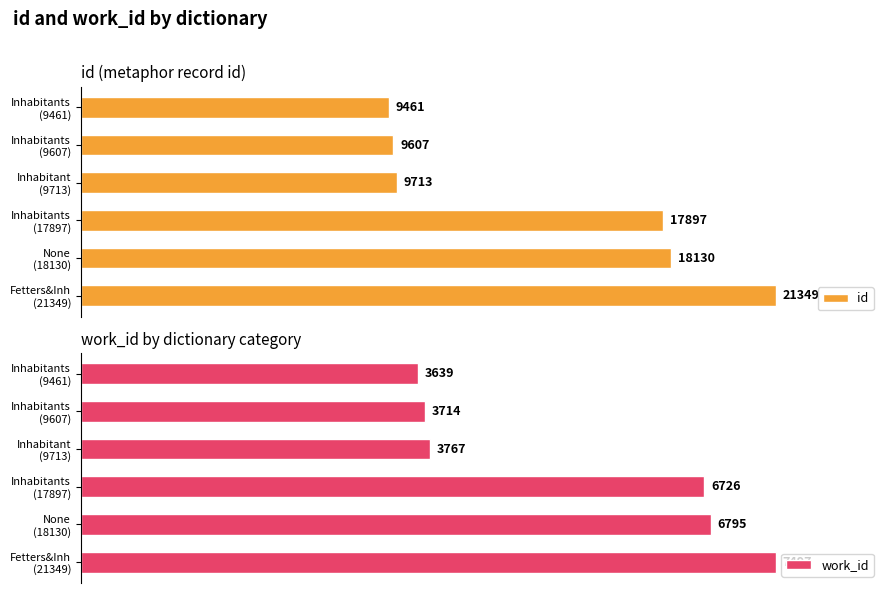

How many bars are there in total?

12